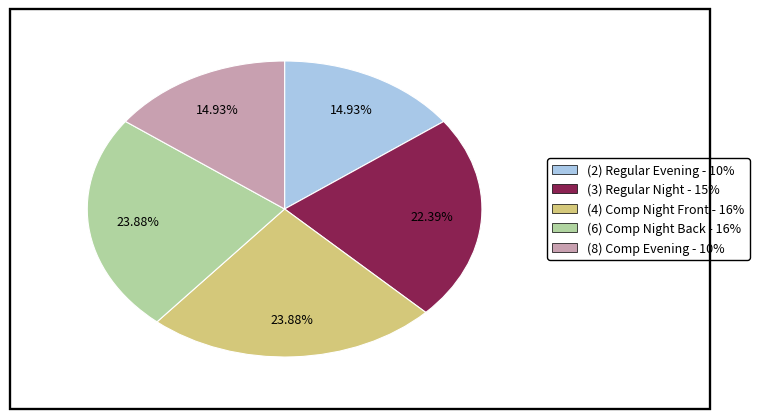

Is the sum of (2) Regular Evening - 10% and (4) Comp Night Front - 16% greater than half?

No